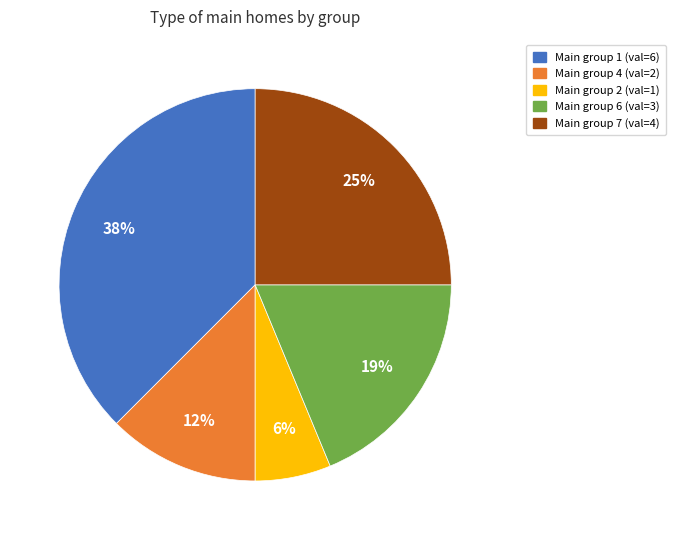

To the nearest percent, what is the average slice percentage?

20%